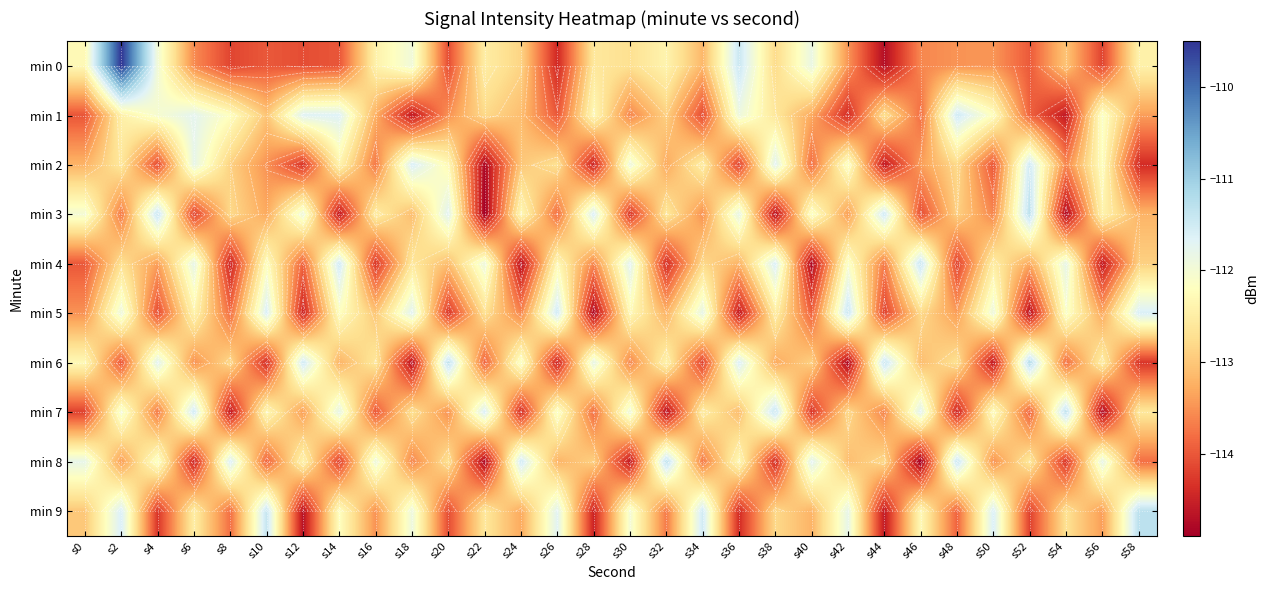

List the series in order of their peak value, highest first.

min 0, min 6, min 3, min 7, min 8, min 9, min 4, min 5, min 1, min 2